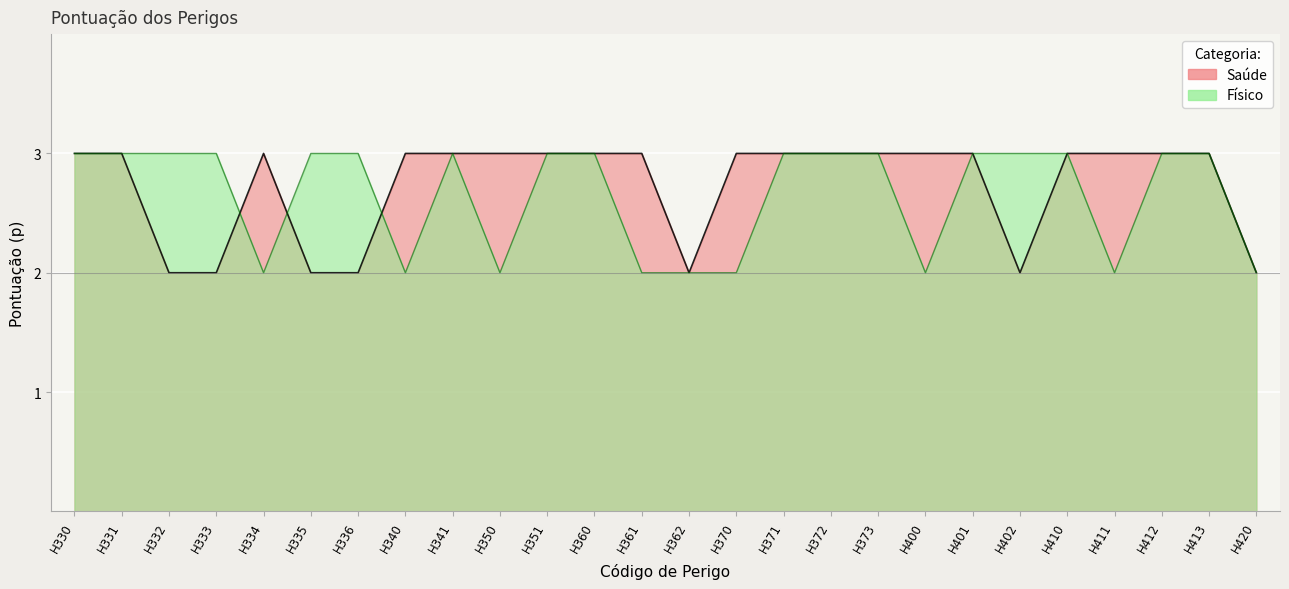

What is the sum of all Saude values?

71